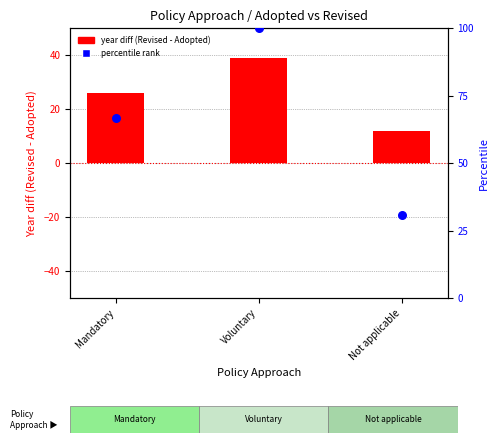

What are all the series names shown in the legend?

year diff (Revised - Adopted), percentile rank